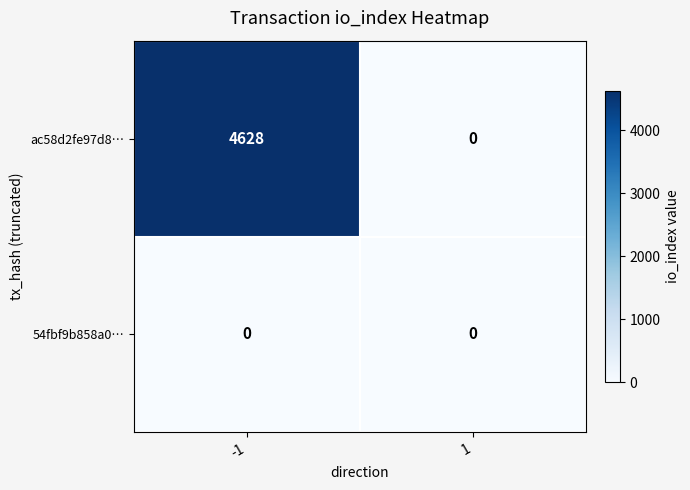

At how many categories does at least one series exceed 2347?

1